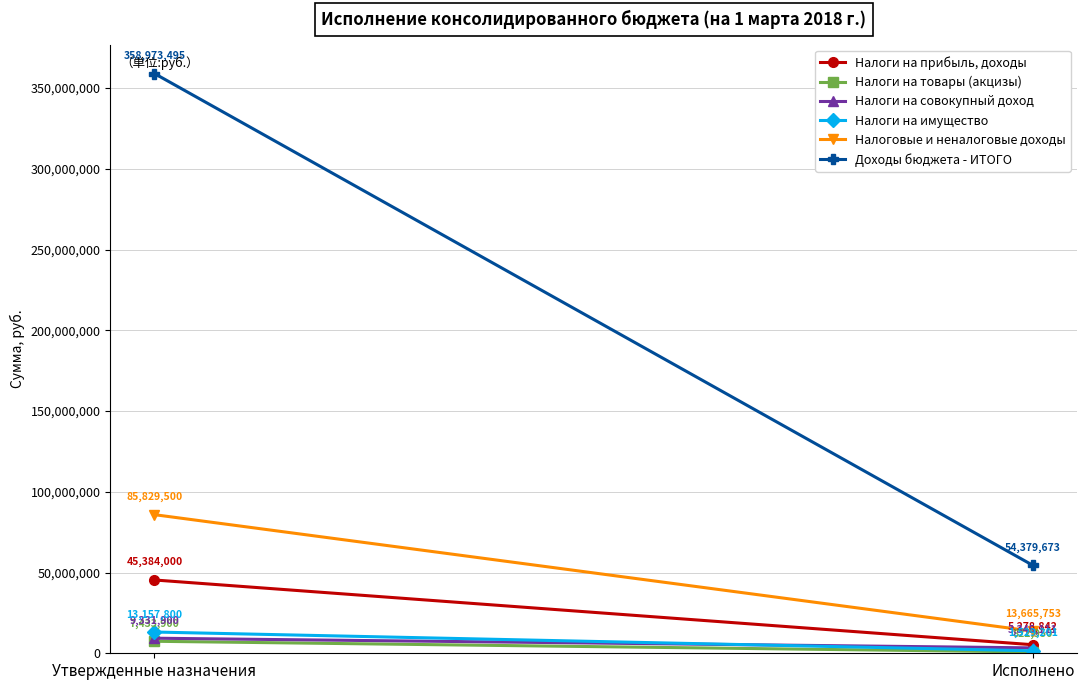

Is this an area chart (filled region under the line)?

No